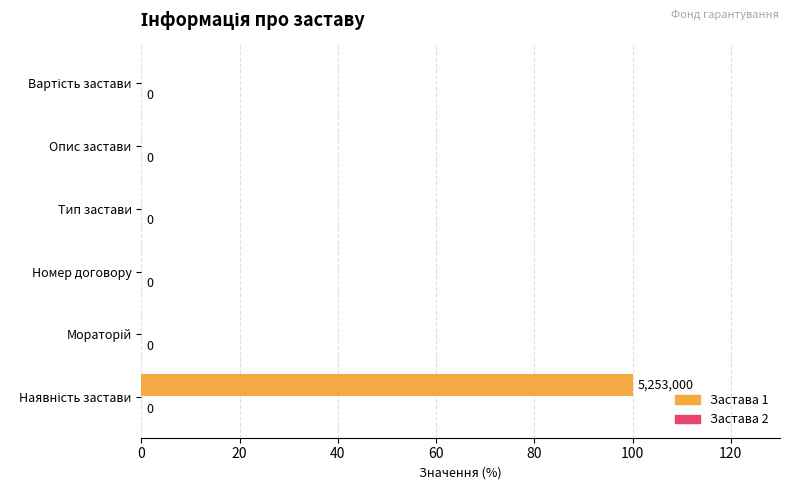

The value at Номер договору is 0. True or false?

True